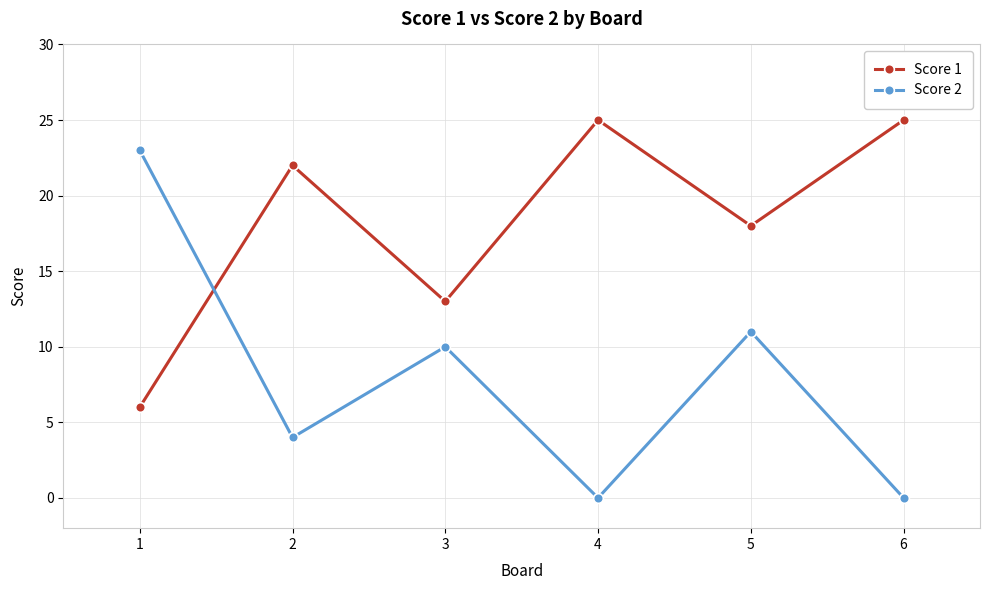

Where is the first local maximum for Score 2?

3